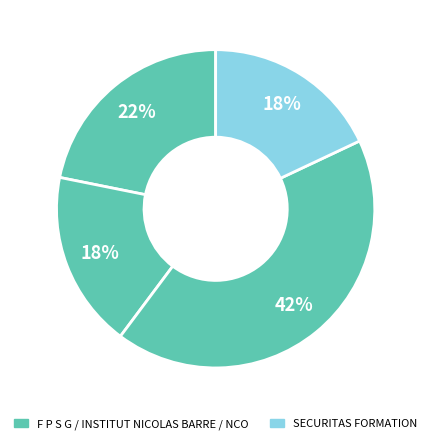

How many slices are in this pie chart?

4